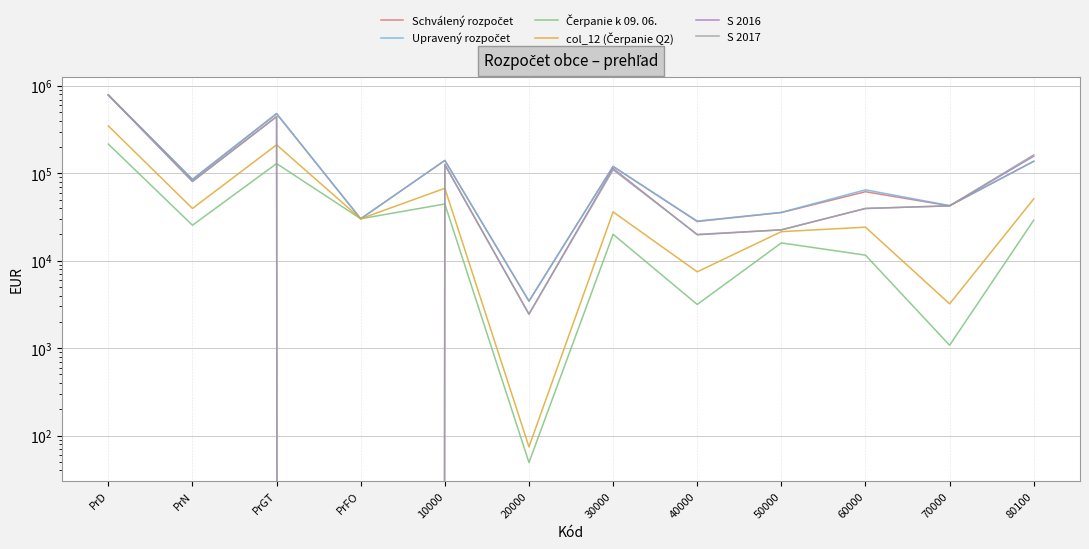

Is it true that col_12 (Čerpanie Q2) equals 24694.0 at 10000?

False